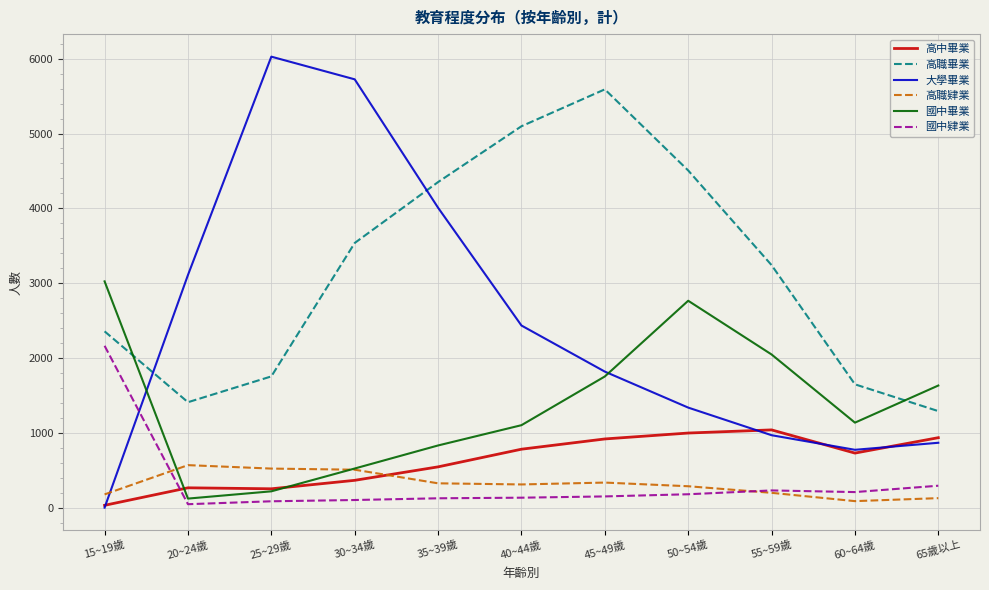

After their last crossing, which series has the higher values: 高中畢業 or 國中肄業?

高中畢業